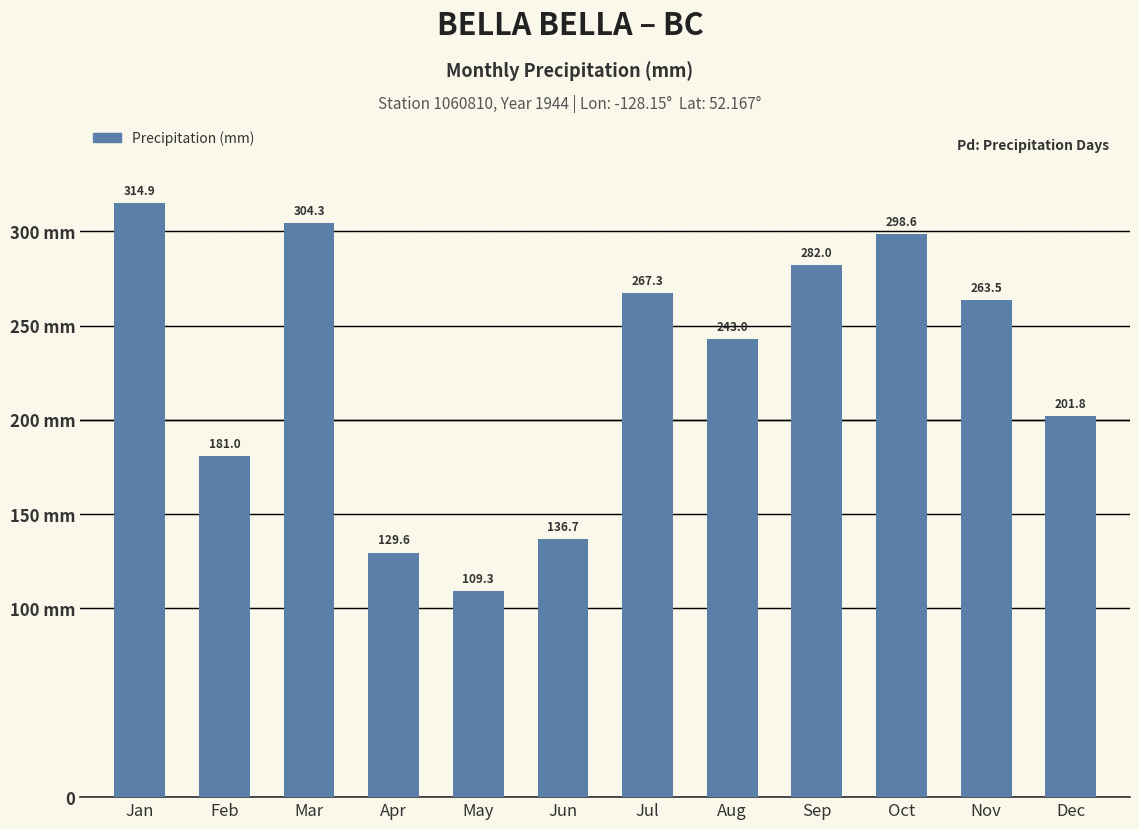

How many categories are shown in the chart?

12